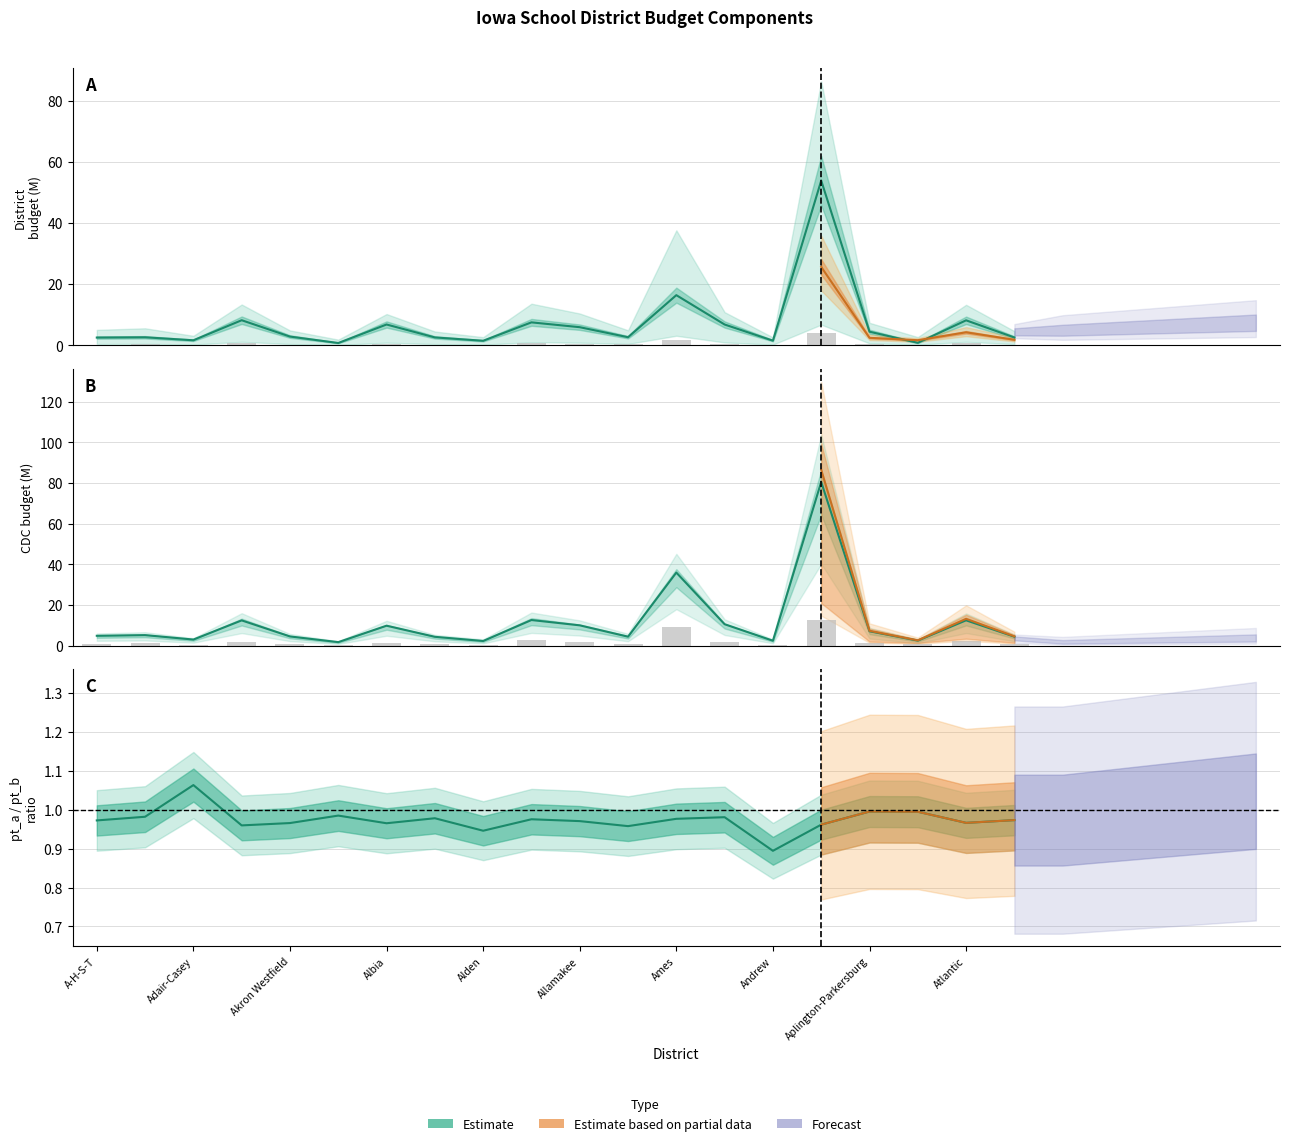

How many bars are there in total?

80